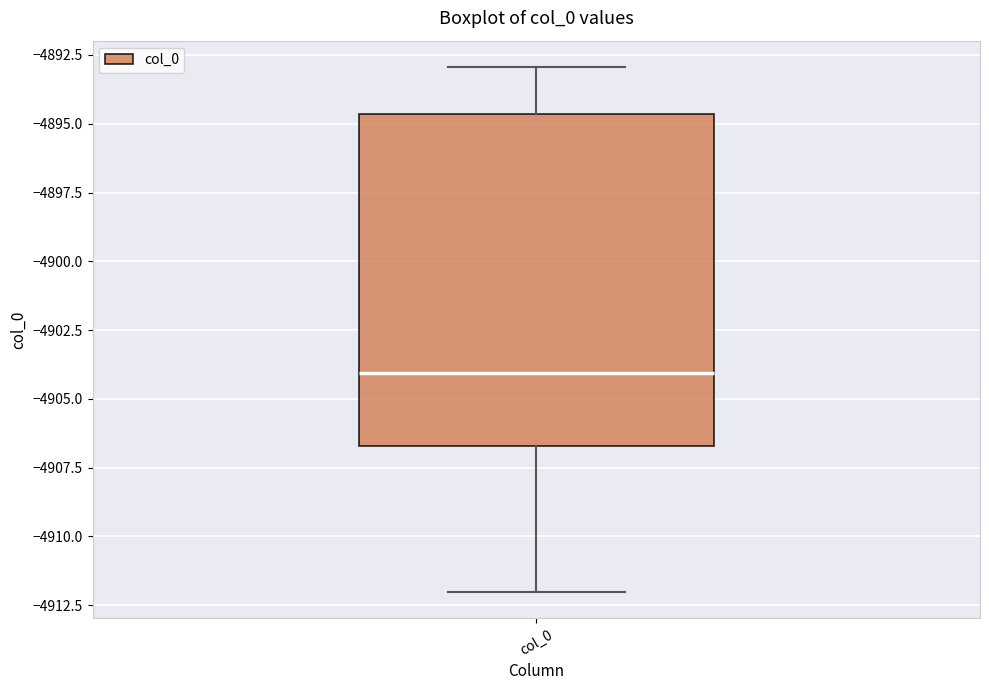

Read this box plot against the y-axis: the position of the median line, the range covered by the box, and the ends of both whiskers. The values are not printed on the chart, so give them approximately, as read against the axis.

median -4904.0, box -4906.5 to -4894.5, whiskers -4912.0 to -4893.0